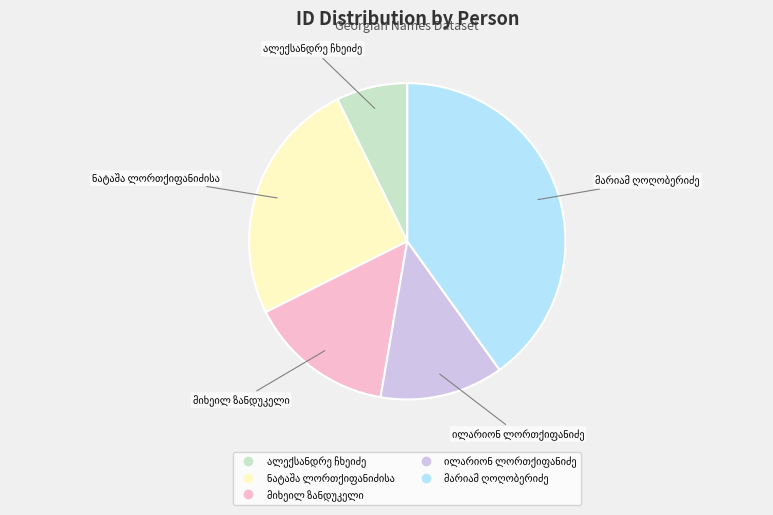

Is there any slice that represents more than half of the pie?

No